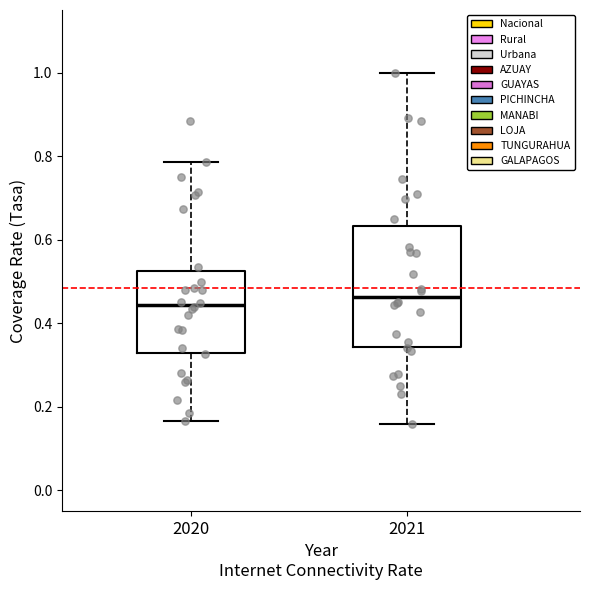

Which box is the tallest, from its lower edge to its upper edge?

2021